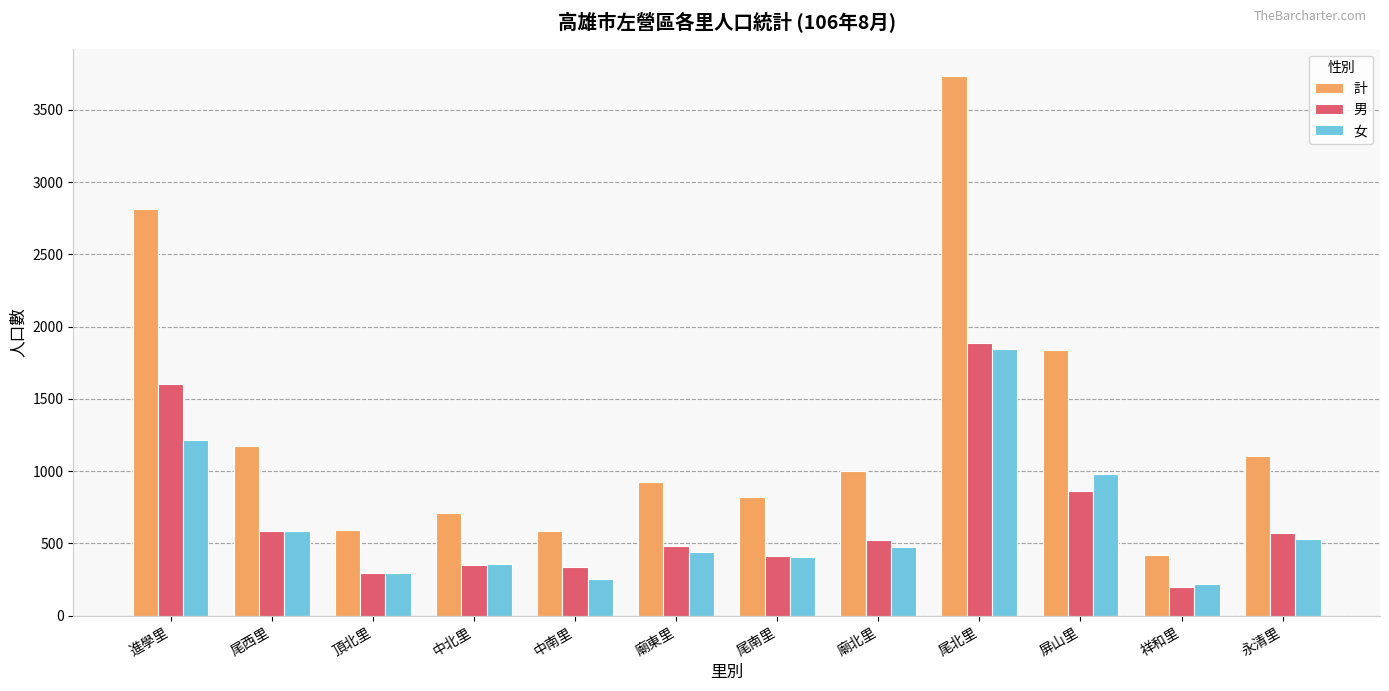

At which label does 計 reach its minimum?

祥和里